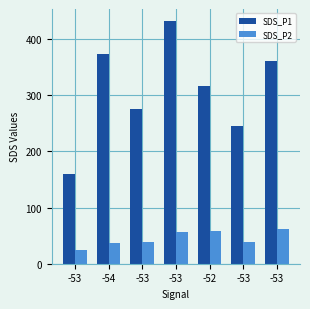

What is the spread (max minus min) of values at -53?

135.1